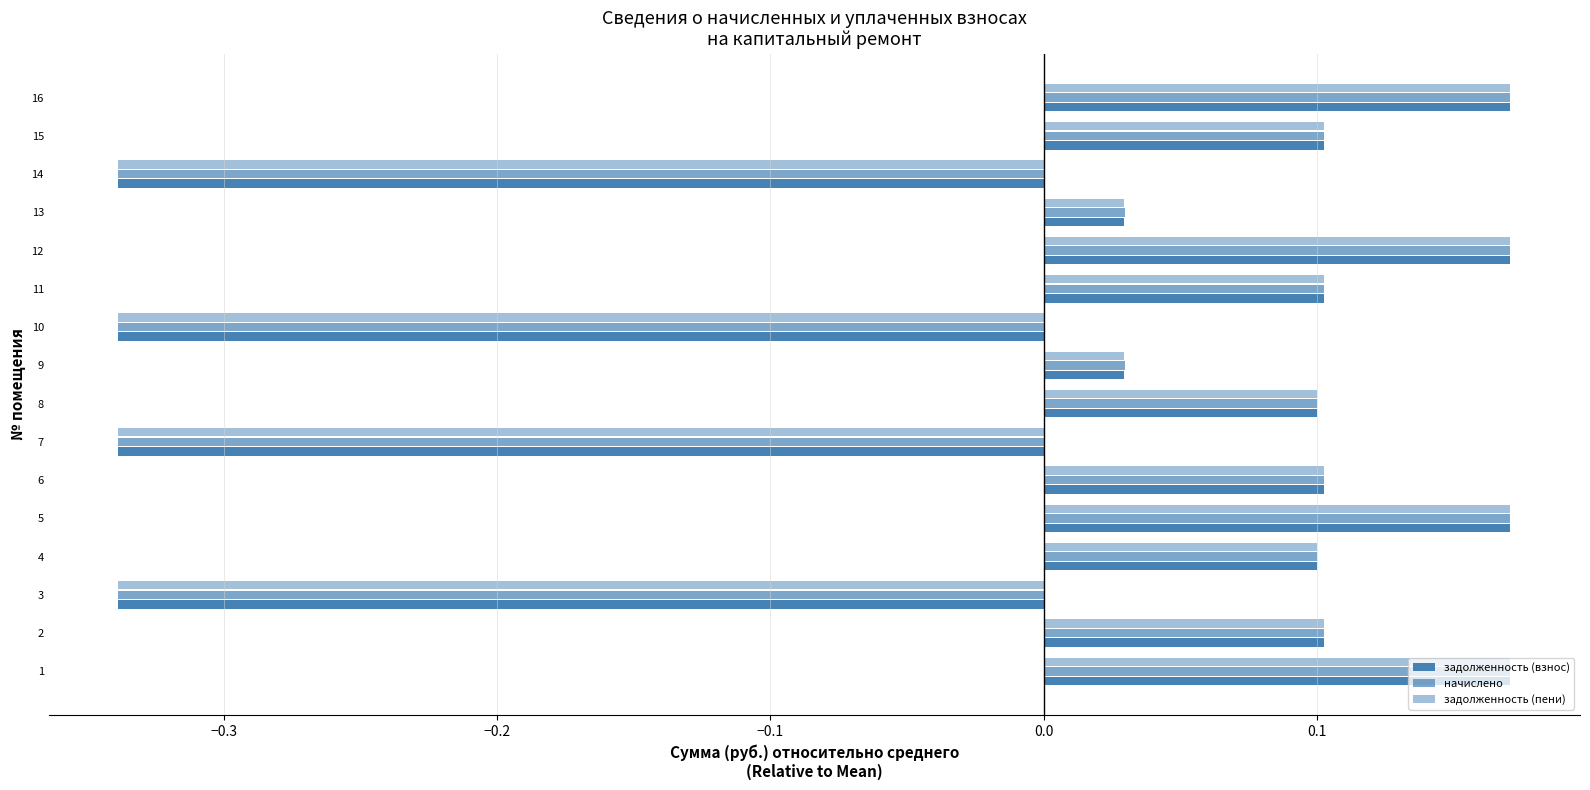

What is the difference between the maximum and minimum values in the задолженность (пени) series?

0.5